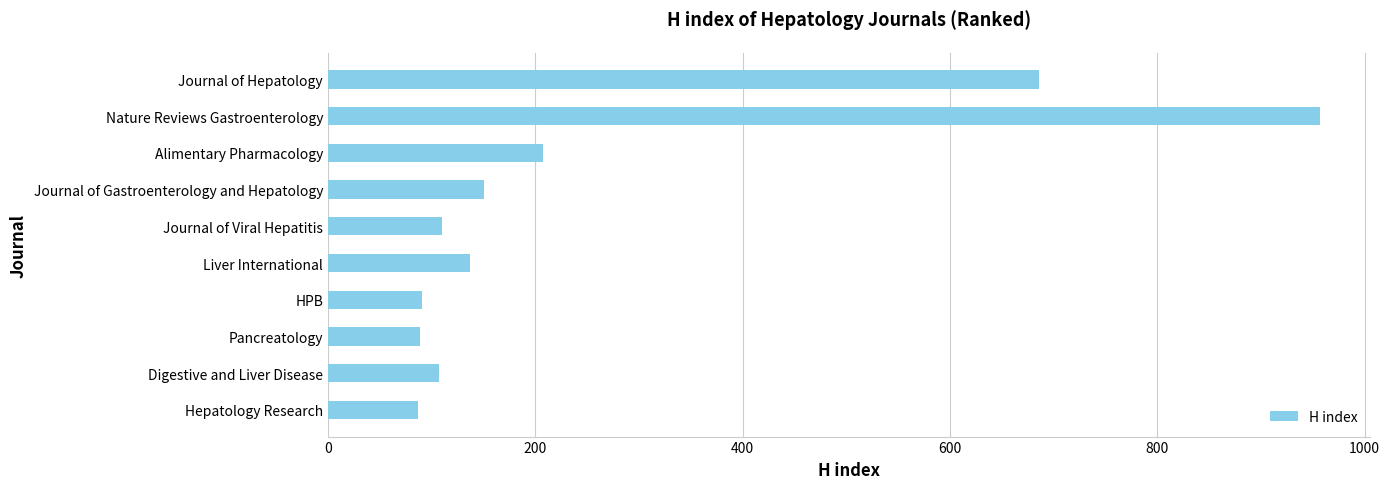

Is it true that the value at Journal of Gastroenterology and Hepatology is 151?

True